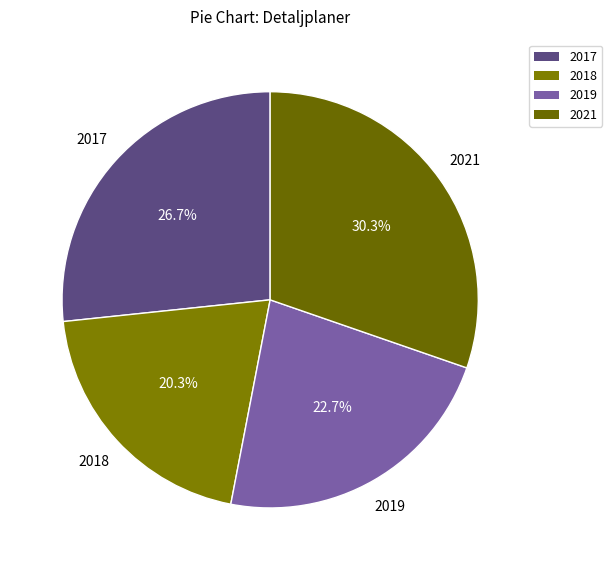

Does 2018 account for over 50% of the chart?

No